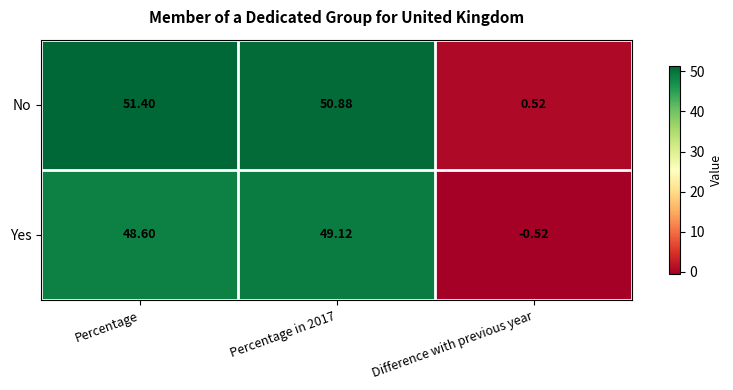

List the series in order of their overall mean, lowest first.

Yes, No